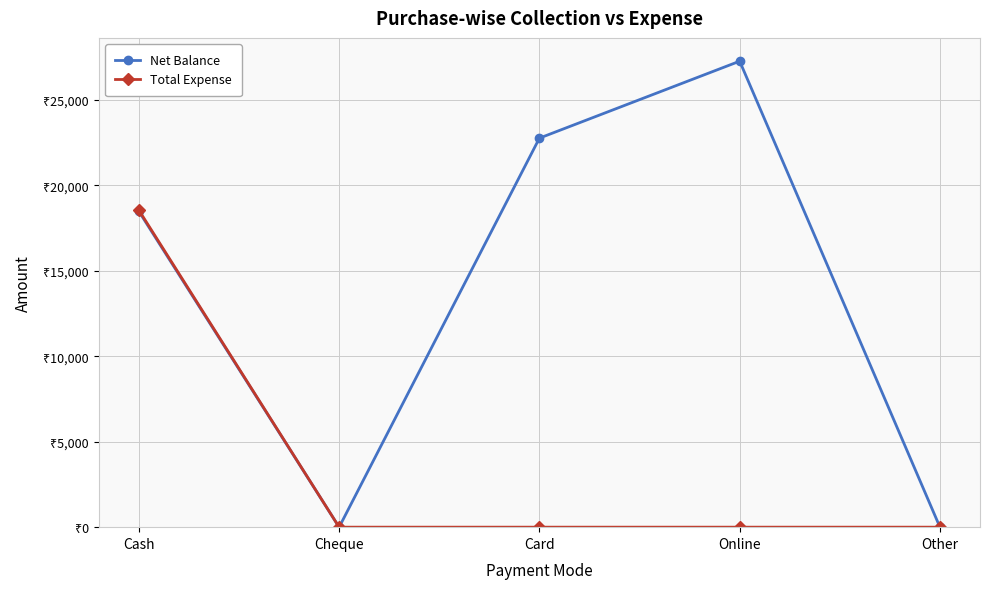

At how many categories does at least one series exceed 21618?

2